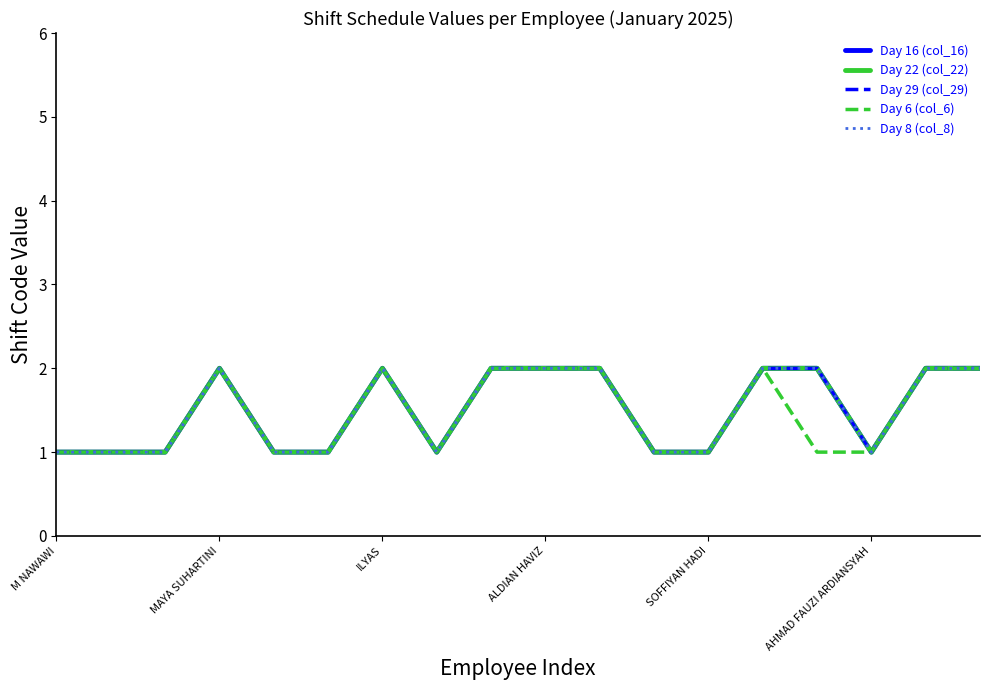

True or false: Day 22 (col_22) and Day 8 (col_8) cross at least once.

False